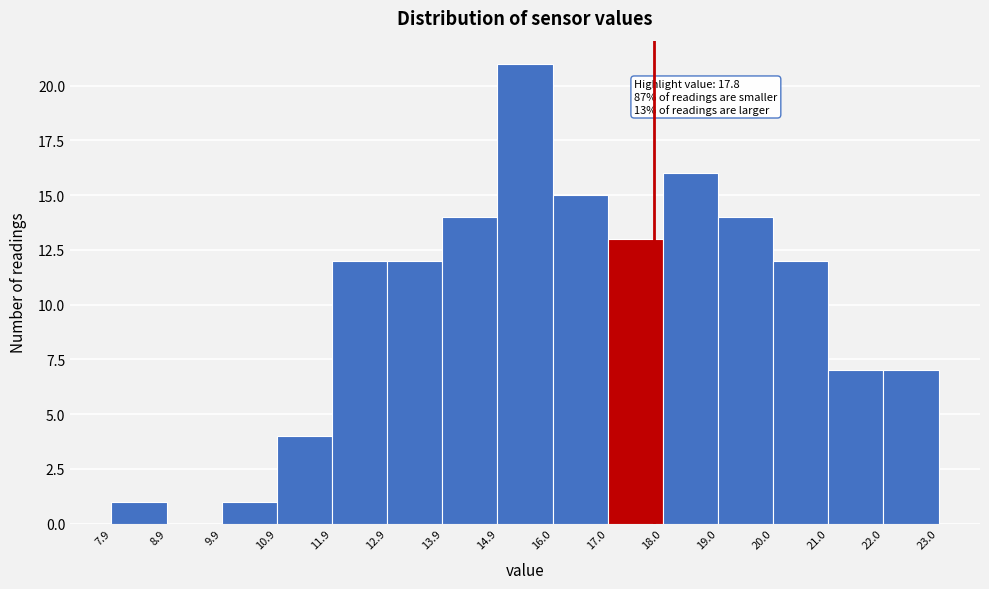

Over which range of the x-axis is the bar tallest?

14.9 to 16.0